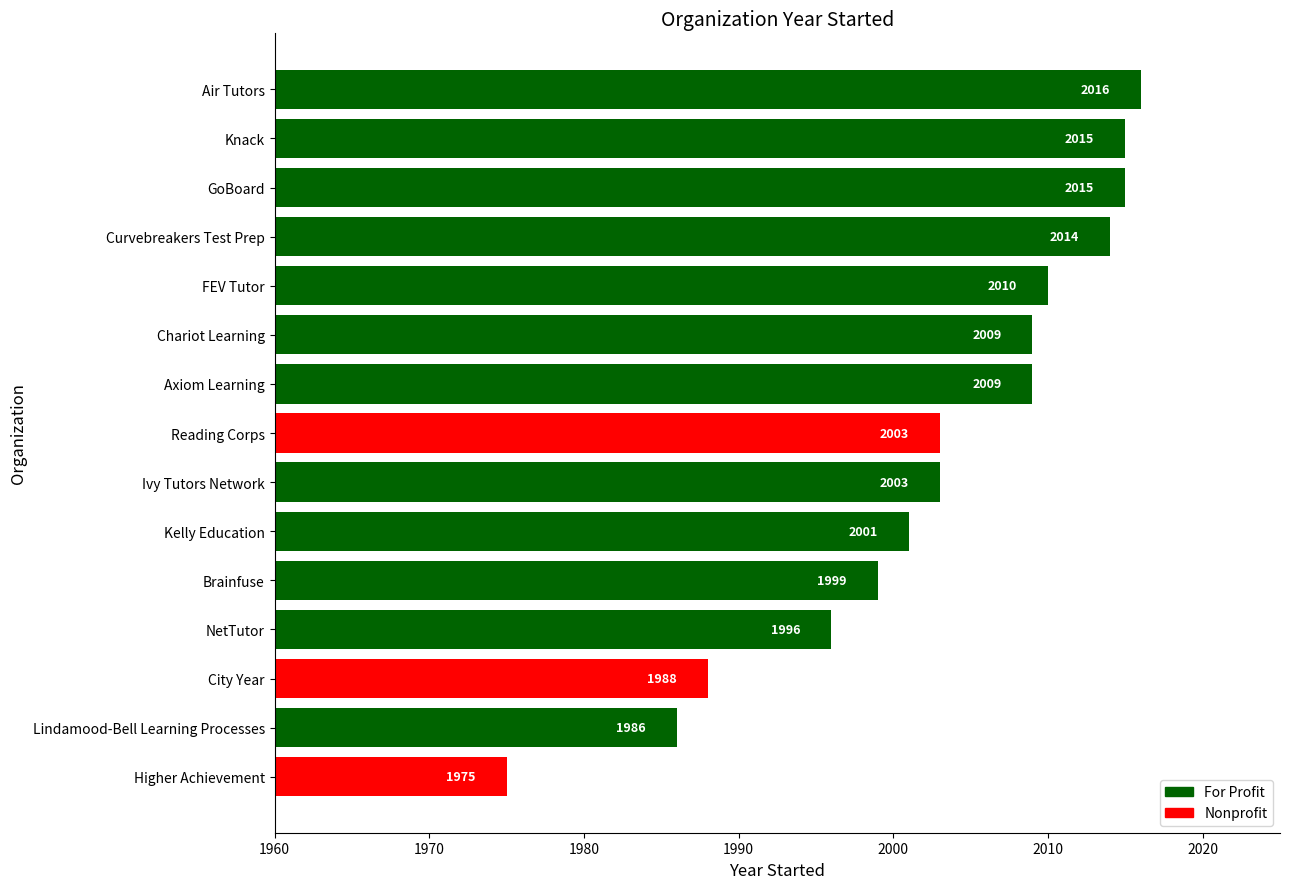

How many distinct data groups are displayed?

1